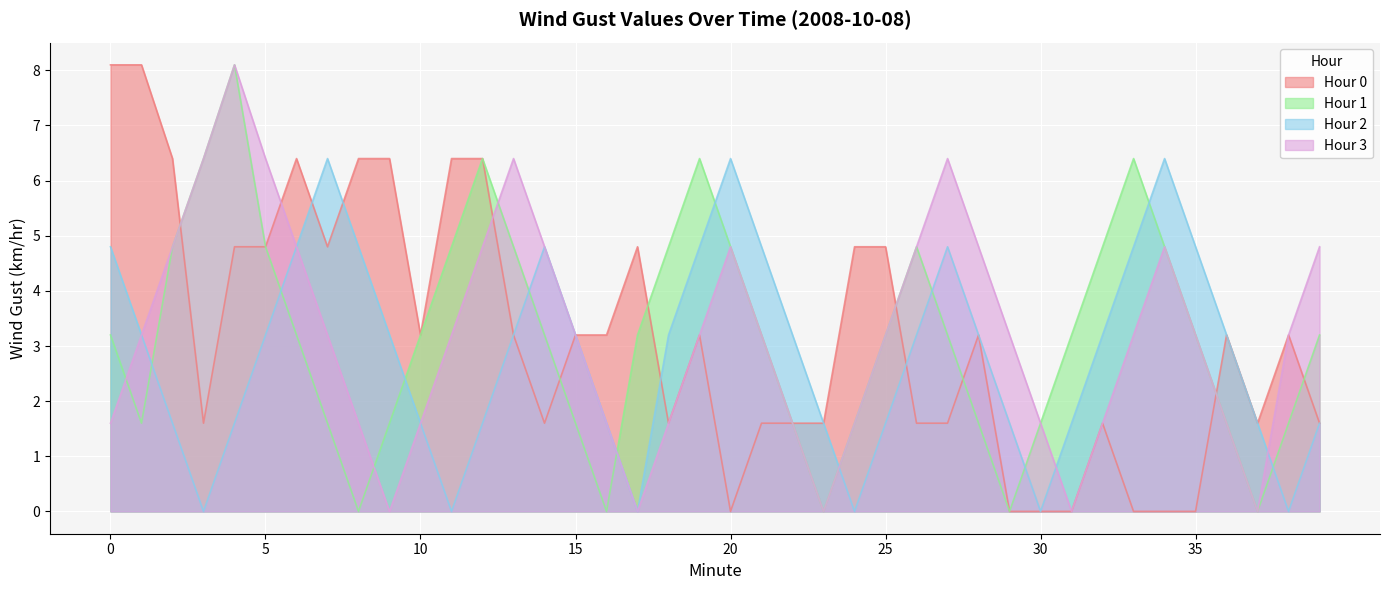

What is the spread (max minus min) of values at 2?

4.8